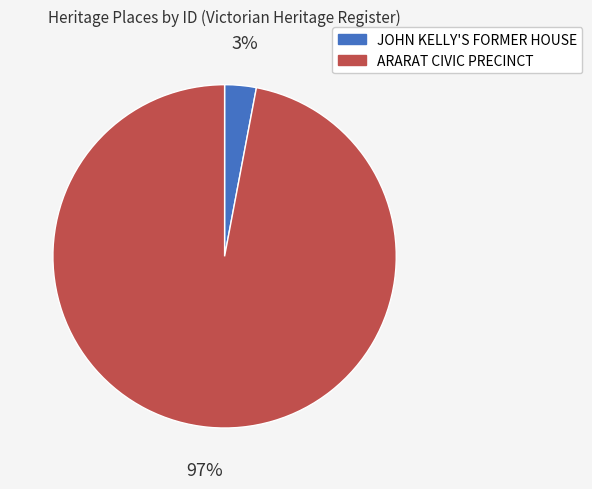

How many slices are in this pie chart?

2